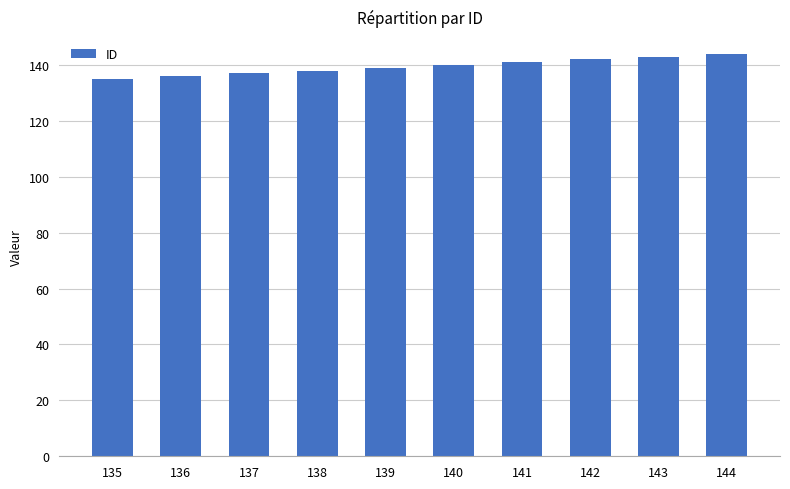

The chart shows a value of 77 at 142. True or false?

False